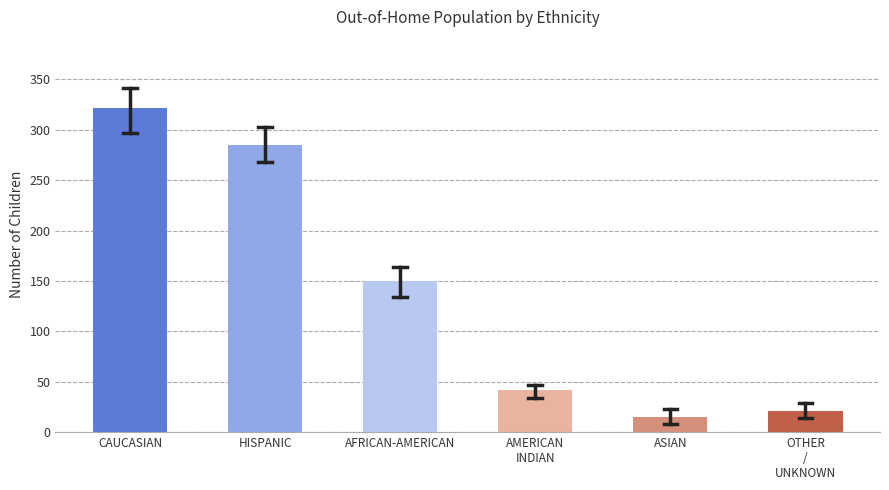

Reading left to right, what are all the values shown in this chart?

321.2	285.2	150.0	41.6	15.4	20.8